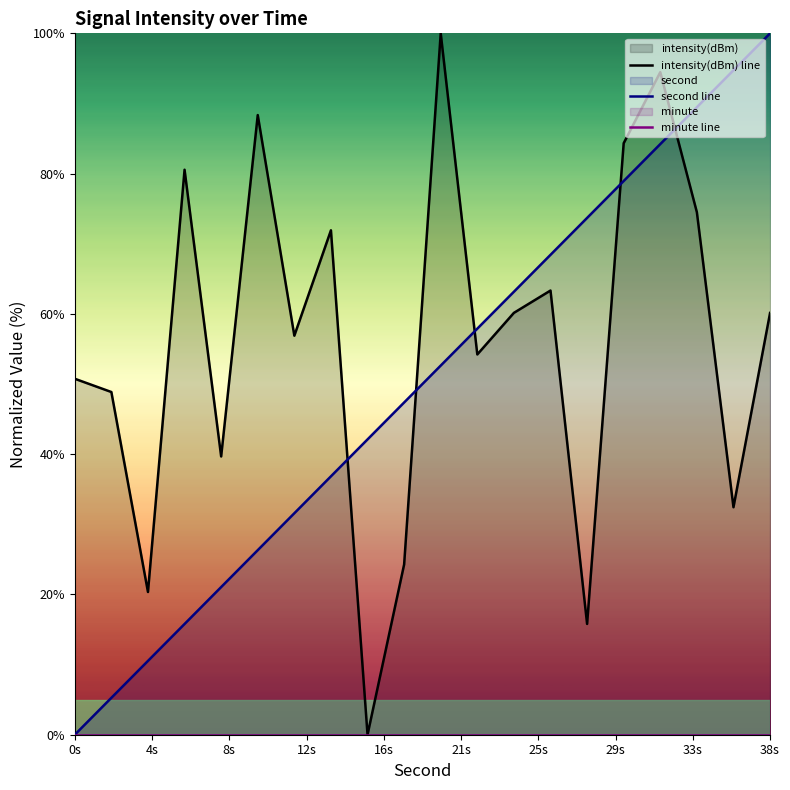

What is the maximum value for second line?

100.0